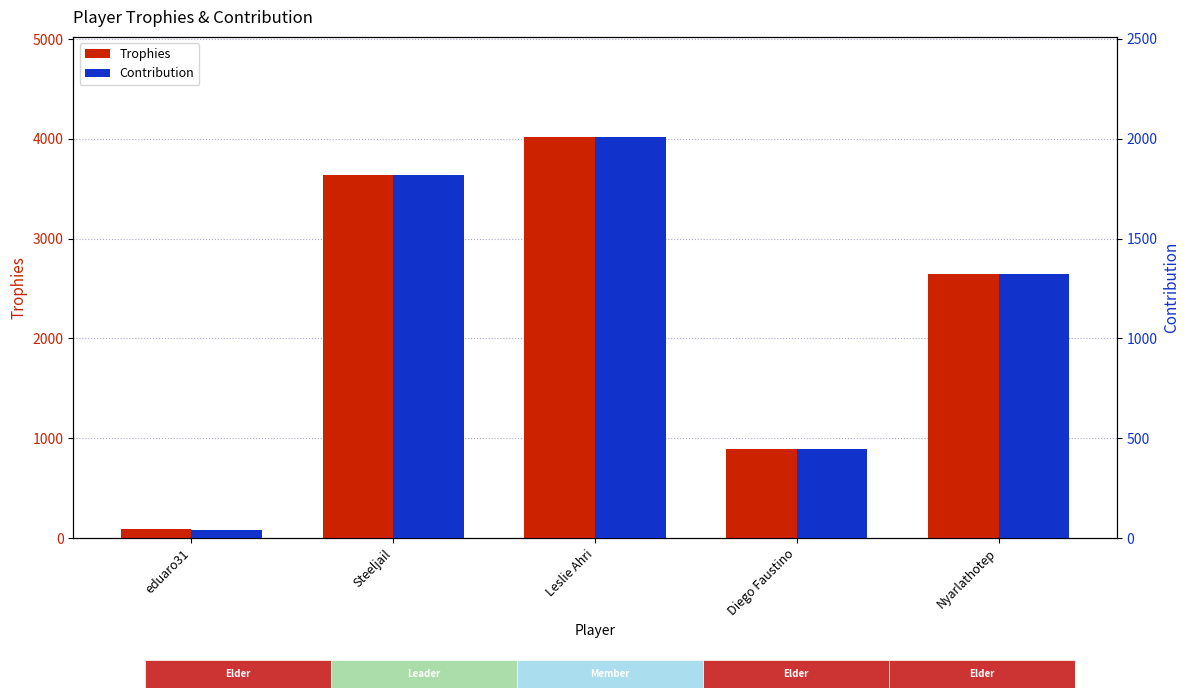

Which has a higher value, Leslie Ahri or Diego Faustino?

Leslie Ahri